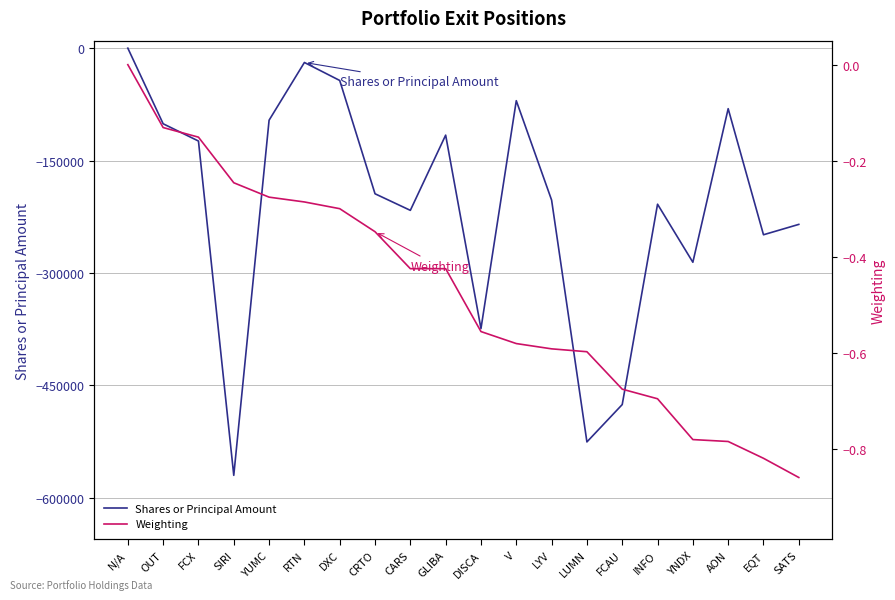

What is the difference between the maximum and minimum values in the Weighting series?

0.9